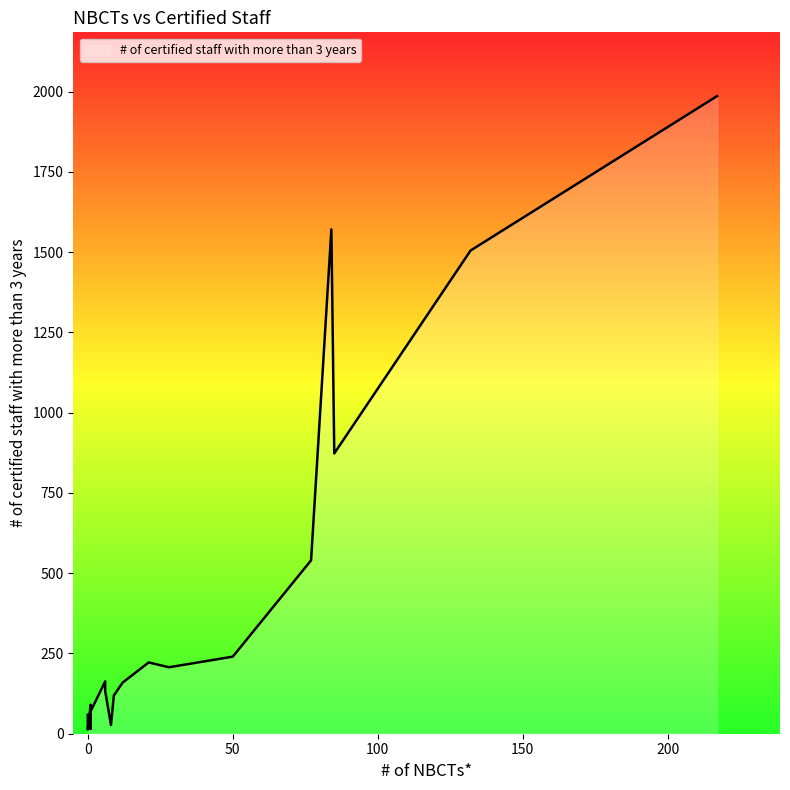

How many points are higher than both their immediate neighbors (excluding endpoints)?

7